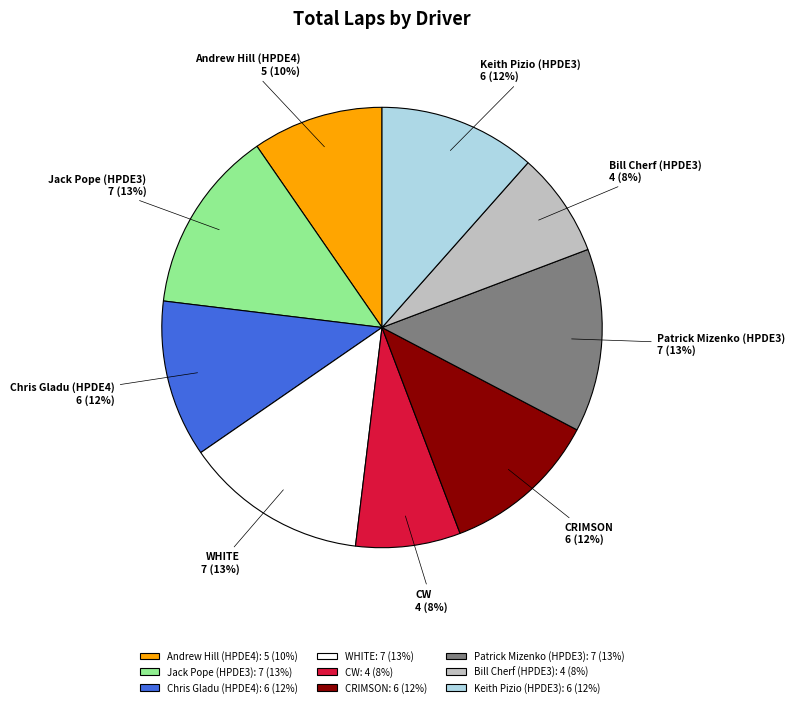

Is it true that Bill Cherf (HPDE3) is 1% of the pie?

False